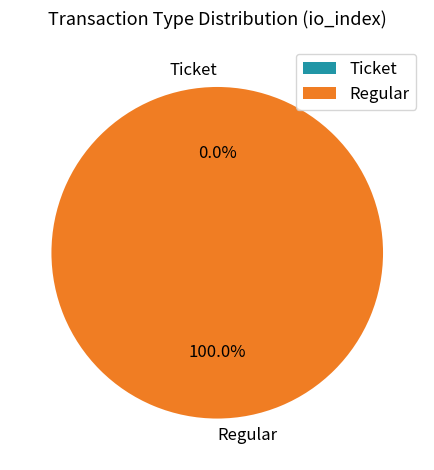

To the nearest percent, what is the average slice percentage?

50%